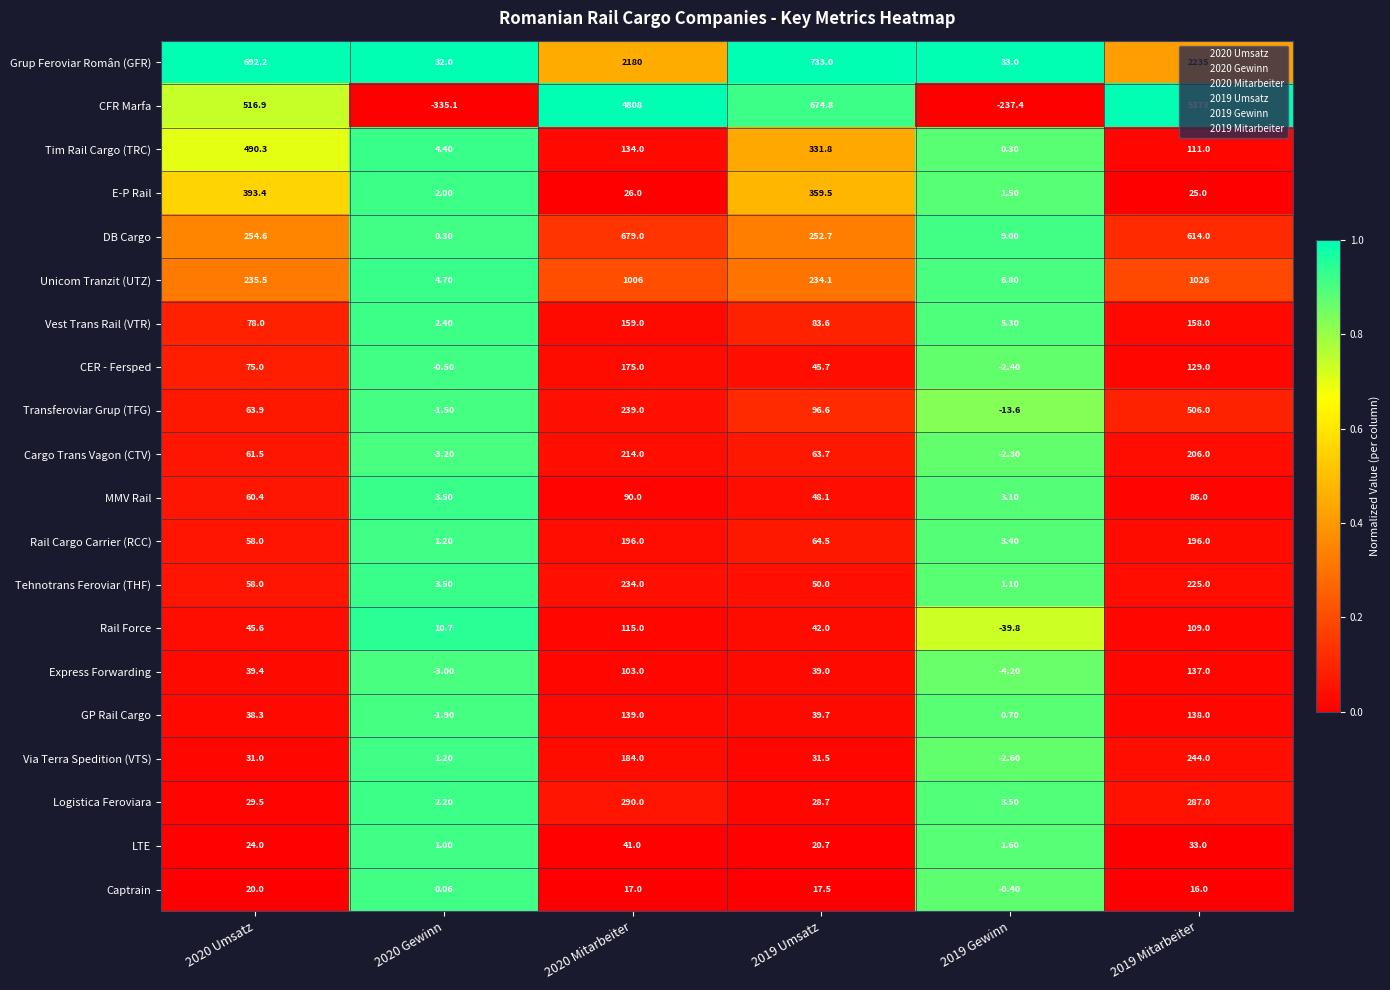

At 2020 Mitarbeiter, list the series in order from smallest to largest.

Captrain, E-P Rail, LTE, MMV Rail, Express Forwarding, Rail Force, Tim Rail Cargo (TRC), GP Rail Cargo, Vest Trans Rail (VTR), CER - Fersped, Via Terra Spedition (VTS), Rail Cargo Carrier (RCC), Cargo Trans Vagon (CTV), Tehnotrans Feroviar (THF), Transferoviar Grup (TFG), Logistica Feroviara, DB Cargo, Unicom Tranzit (UTZ), Grup Feroviar Român (GFR), CFR Marfa